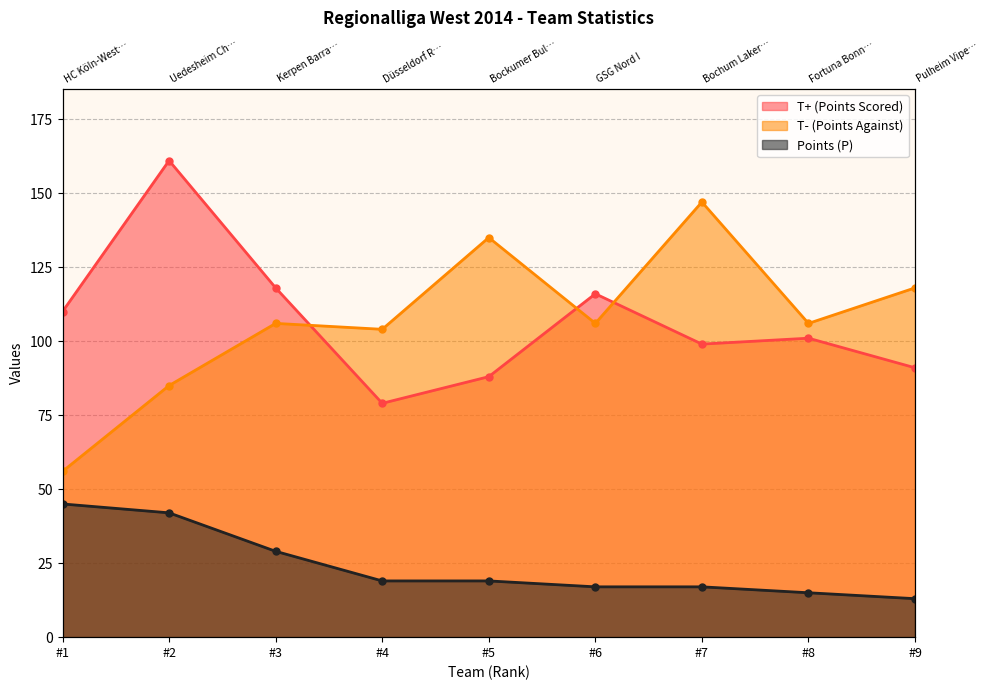

Count the number of data series in this chart.

3